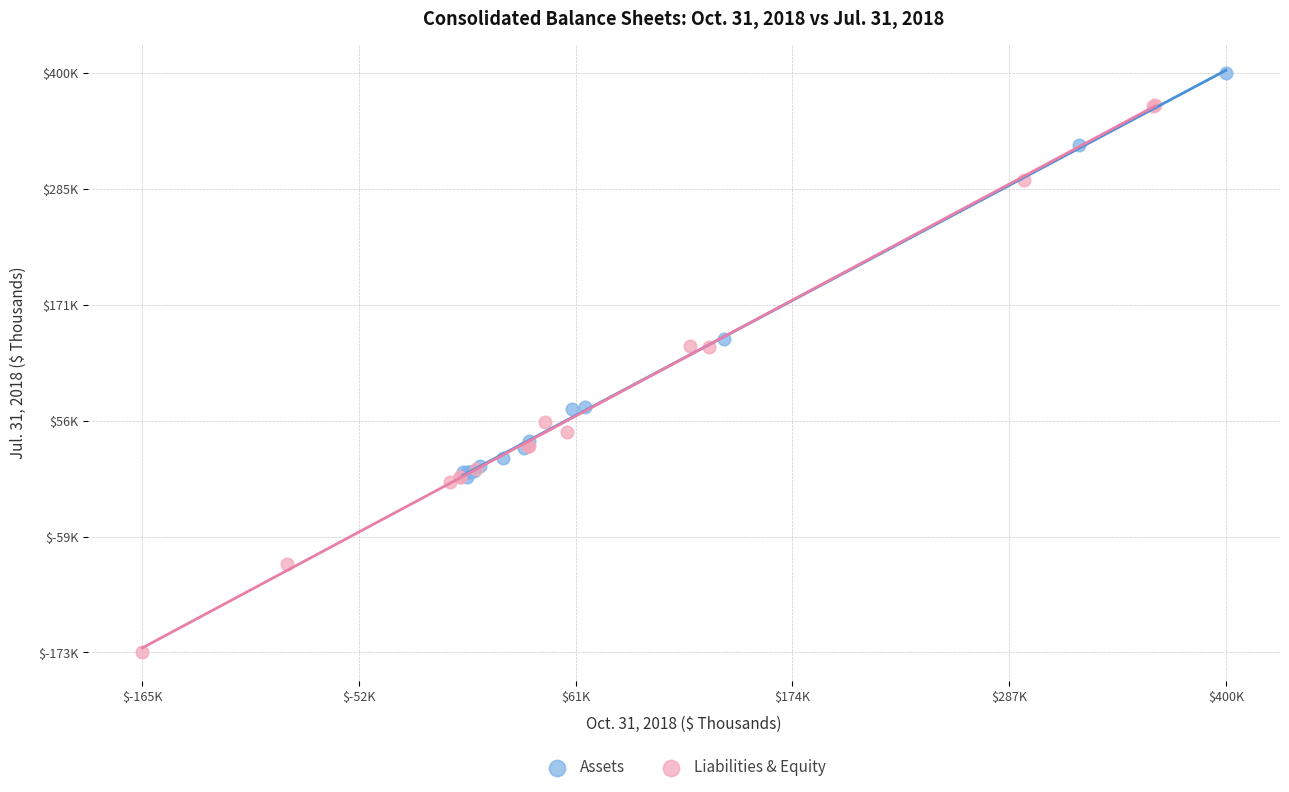

What are all the series names shown in the legend?

Assets, Liabilities & Equity